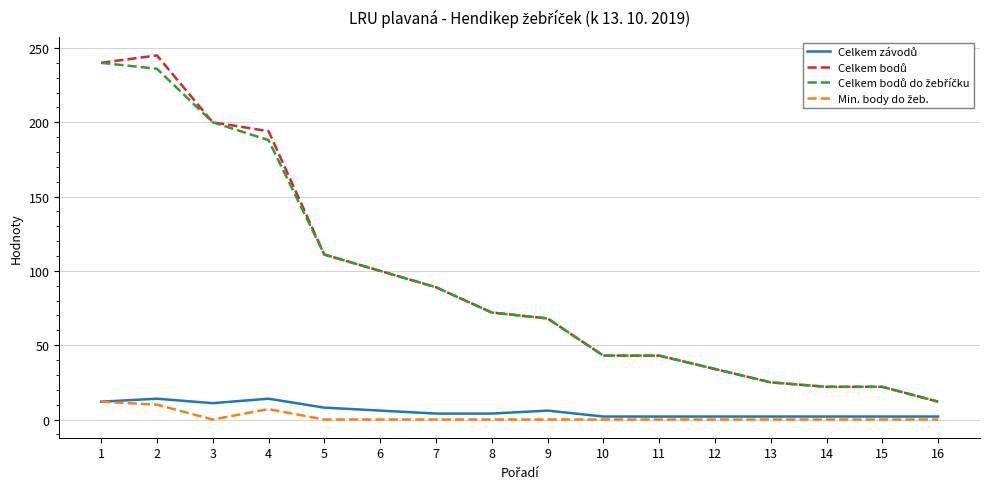

Does the chart have visible grid lines?

Yes